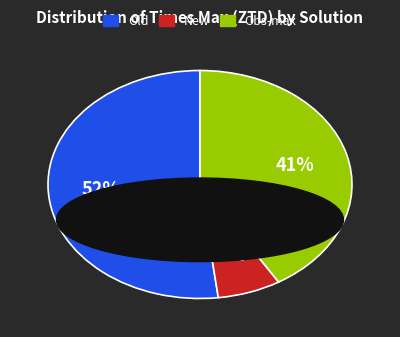

What is the largest slice in the pie chart?

Old